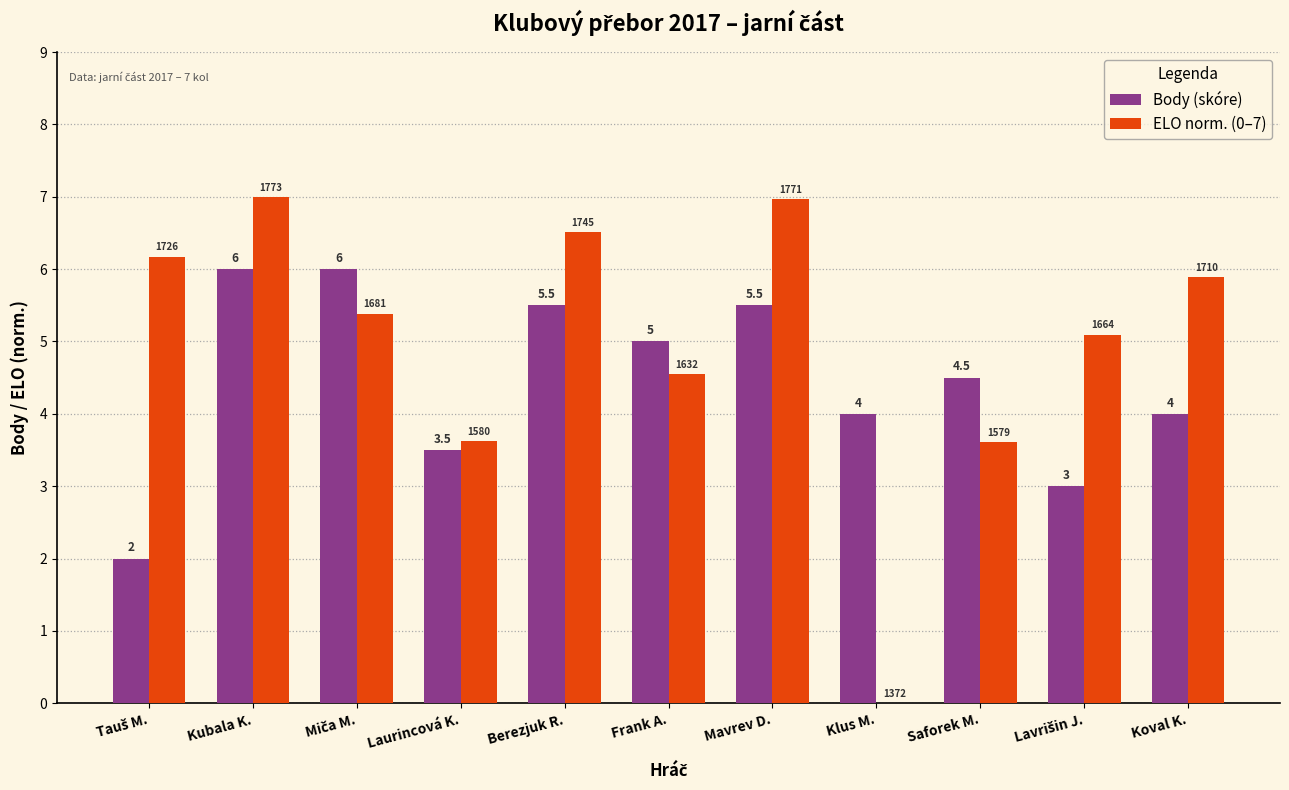

The Body (skóre) series shows 4.5 at Saforek M.. True or false?

True